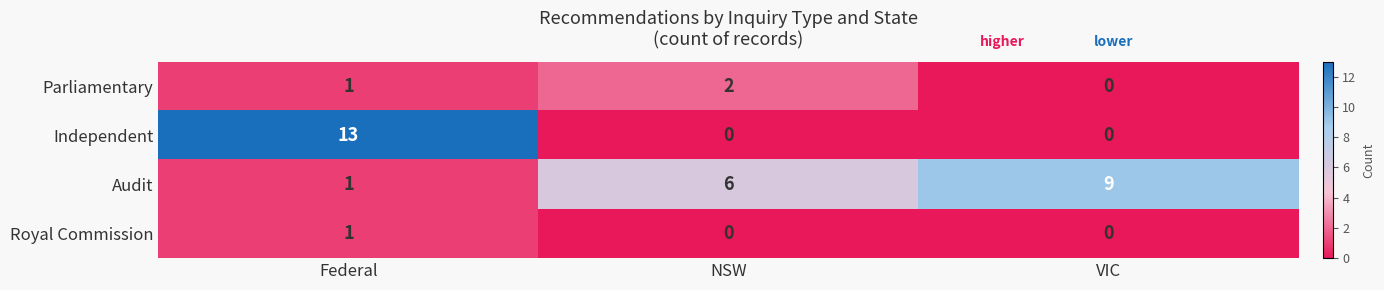

Reading left to right, transcribe all the data shown in this chart.

Parliamentary: 1	2	0
Independent: 13	0	0
Audit: 1	6	9
Royal Commission: 1	0	0